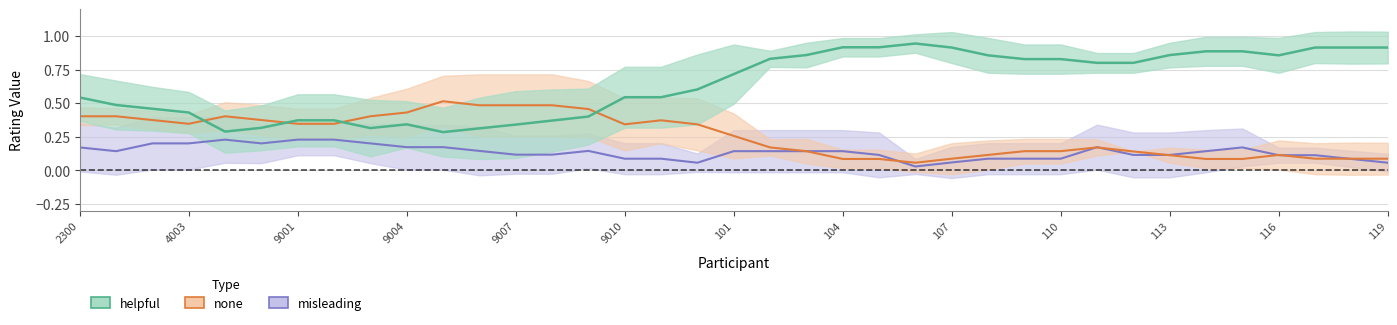

What is the maximum value shown in the chart?

1.0